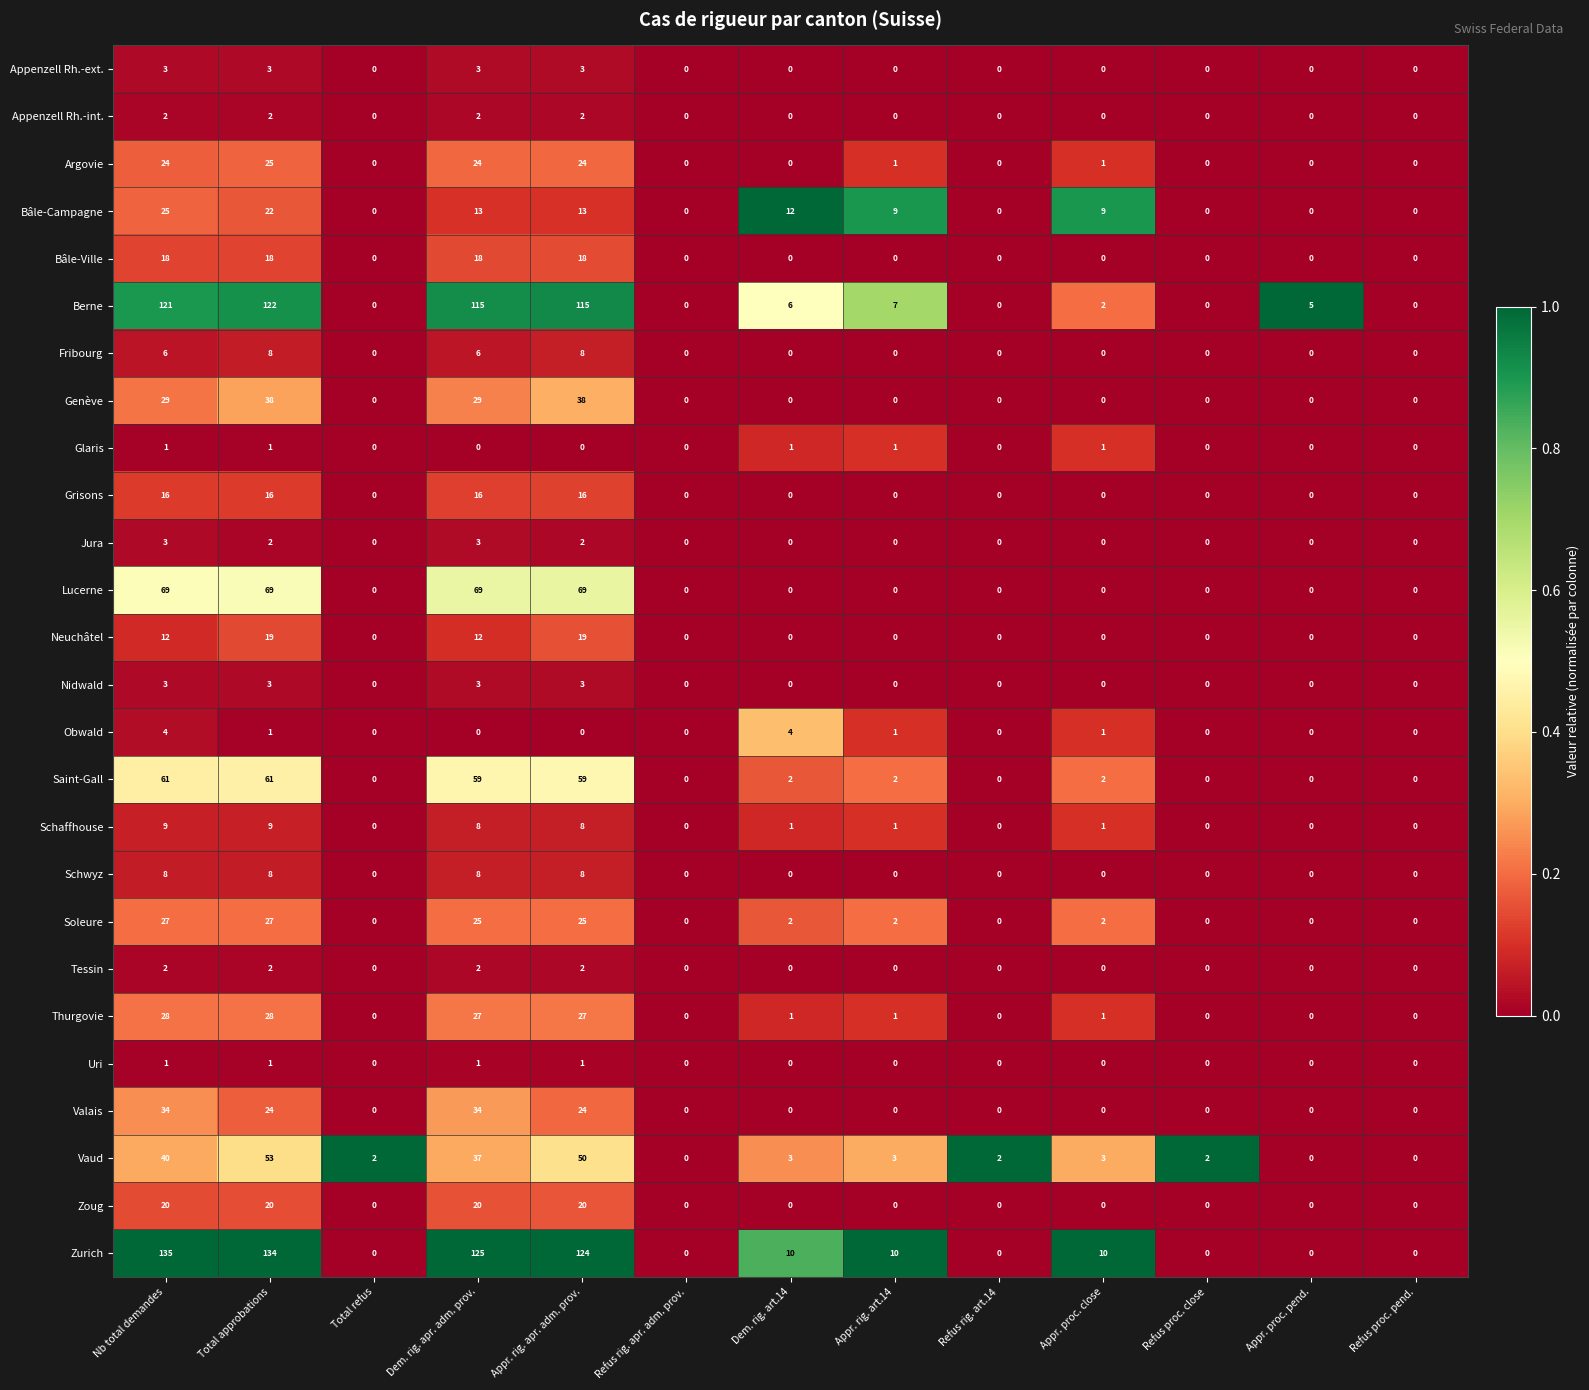

How many distinct data groups are displayed?

26